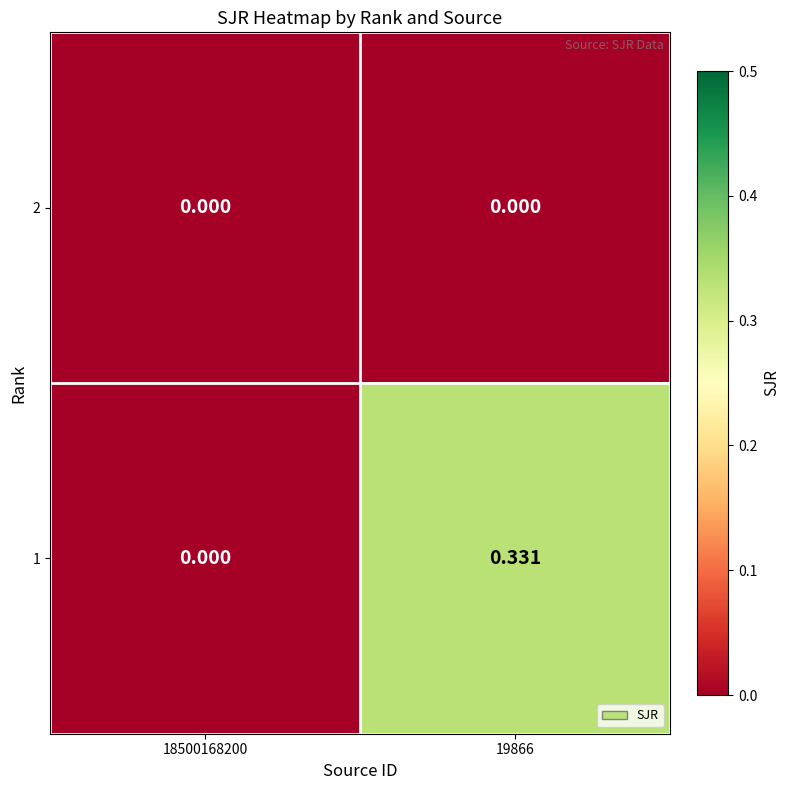

Rank the series at 18500168200 from highest to lowest value.

2, 1